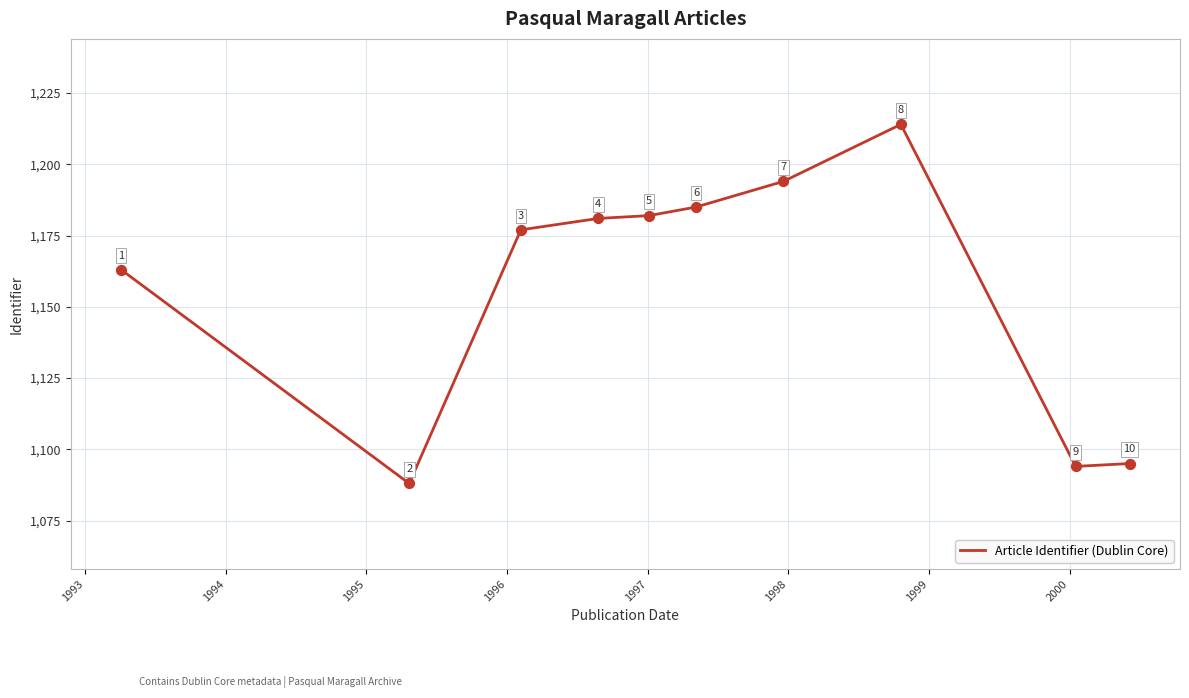

What is the smallest value displayed?

1088